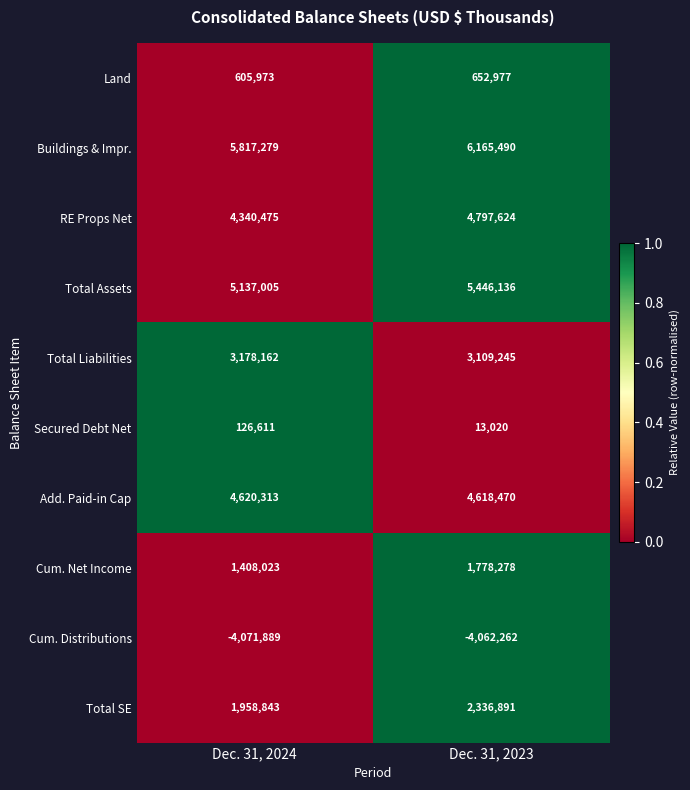

What is the approximate value of Secured Debt Net at Dec. 31, 2023?

13020